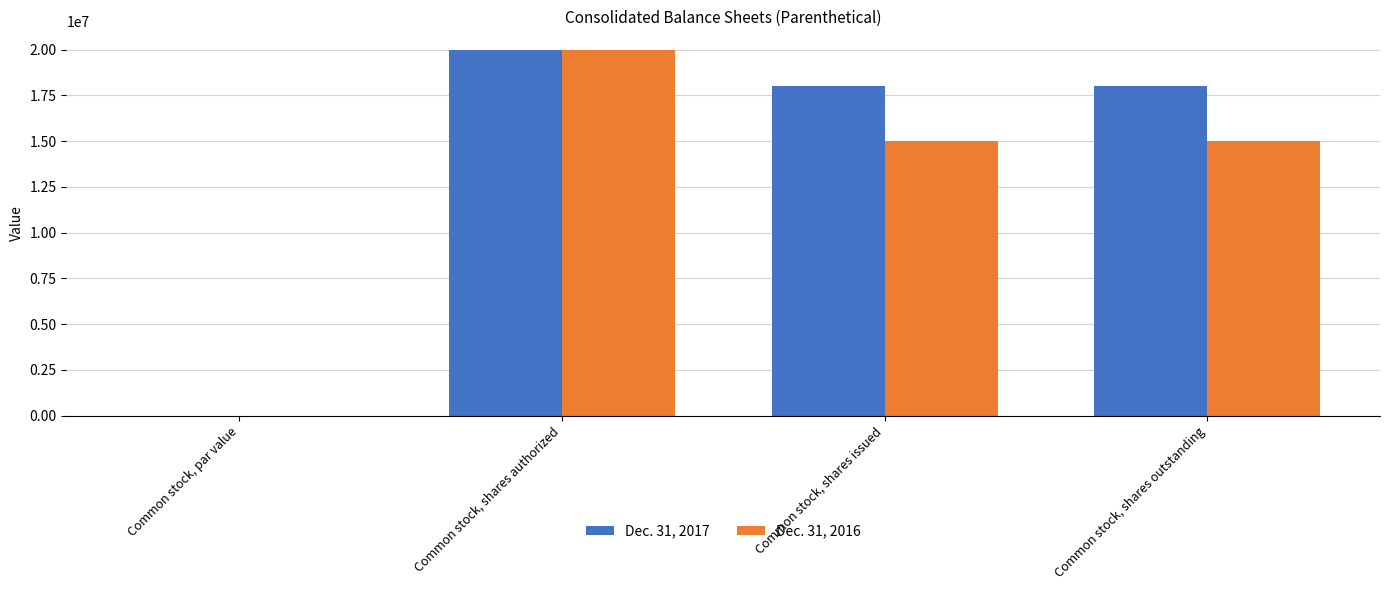

Count the Dec. 31, 2017 values in the range 18000000 to 20000000.

3